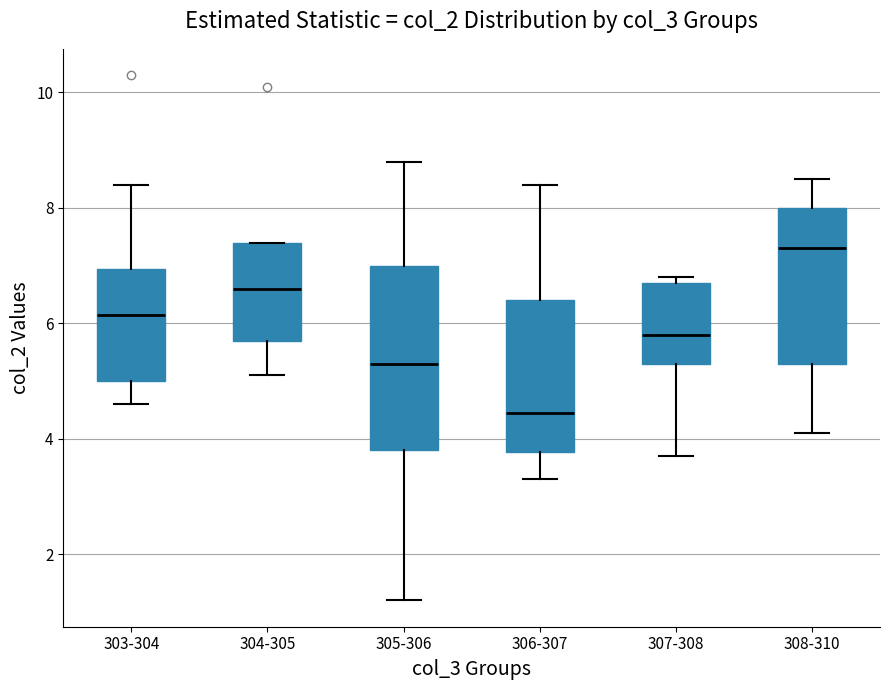

Where is the lower edge of the box for 305-306 on the y-axis? The values are not printed on the chart, so give them approximately, as read against the axis.

3.8